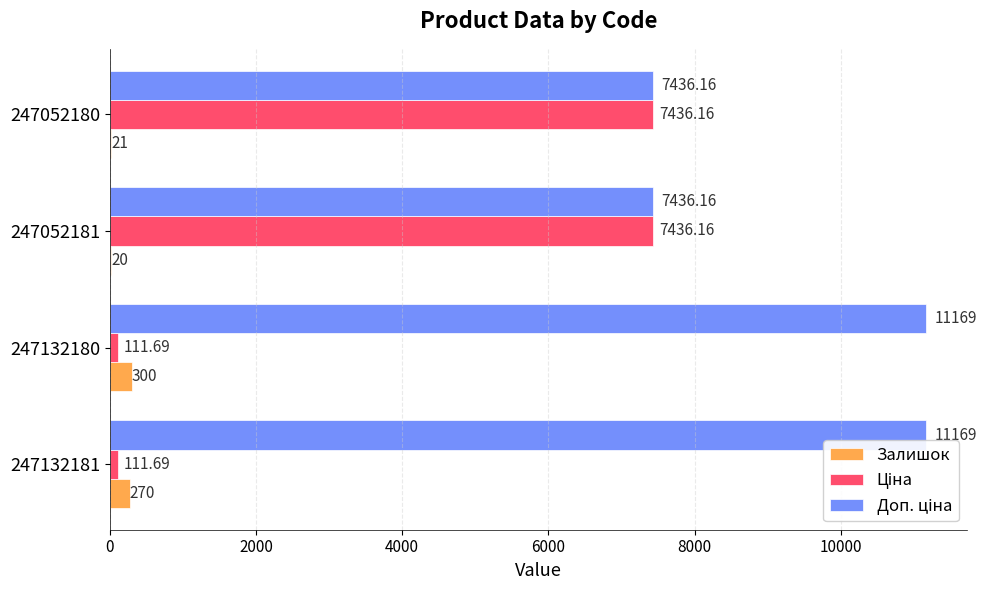

At which category is the sum across all series the highest?

247052180